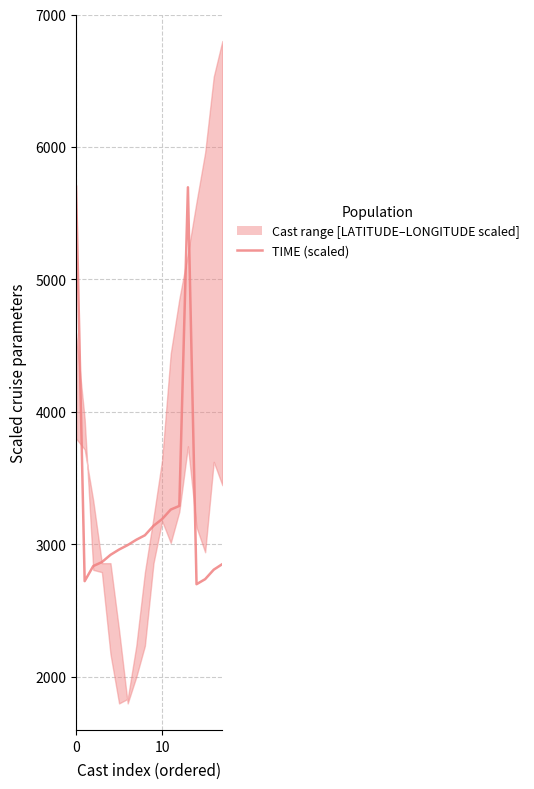

Is it true that the value at 10 is 4025.3?

False